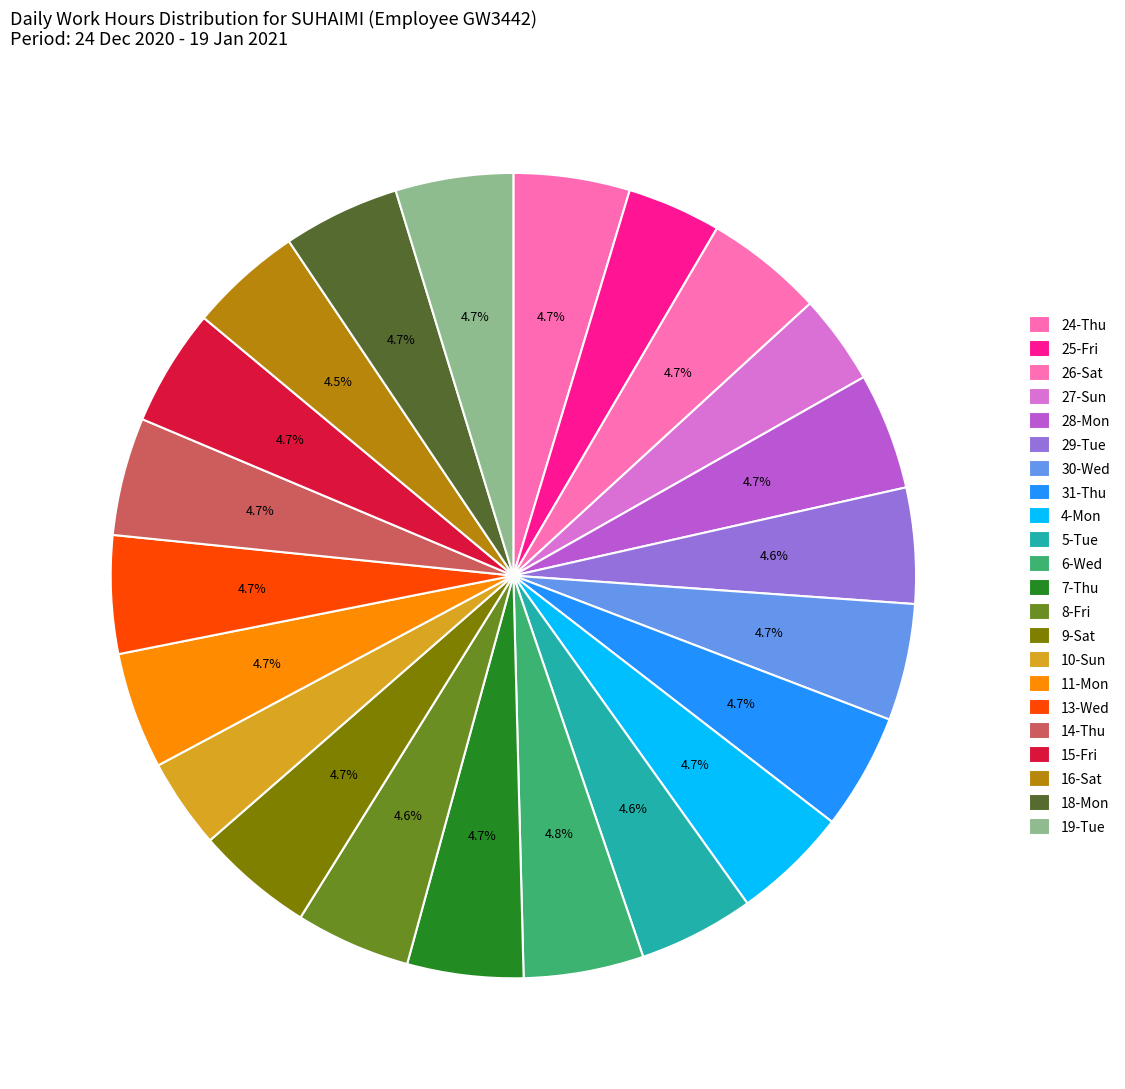

Count the number of slices in the pie.

22